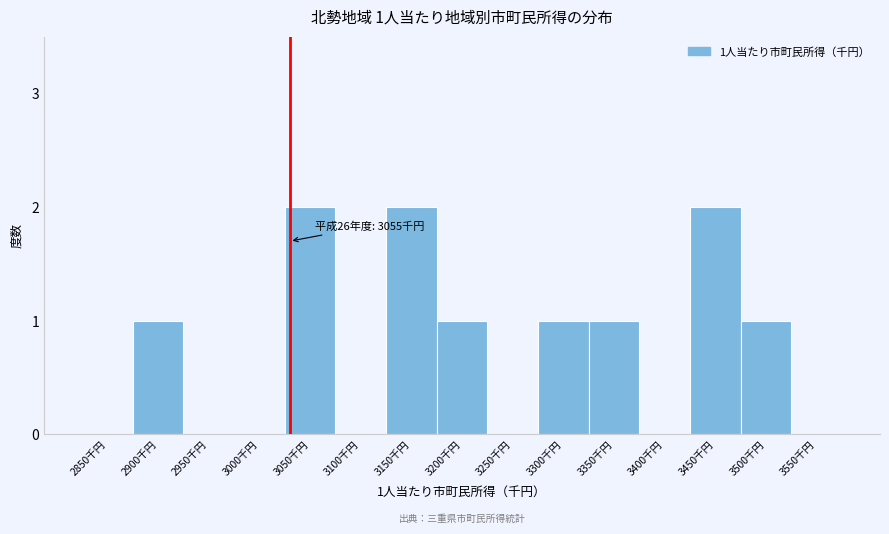

Reading left to right, what are all the values shown in this chart?

2850千円=0	2900千円=1	2950千円=0	3000千円=0	3050千円=2	3100千円=0	3150千円=2	3200千円=1	3250千円=0	3300千円=1	3350千円=1	3400千円=0	3450千円=2	3500千円=1	3550千円=0